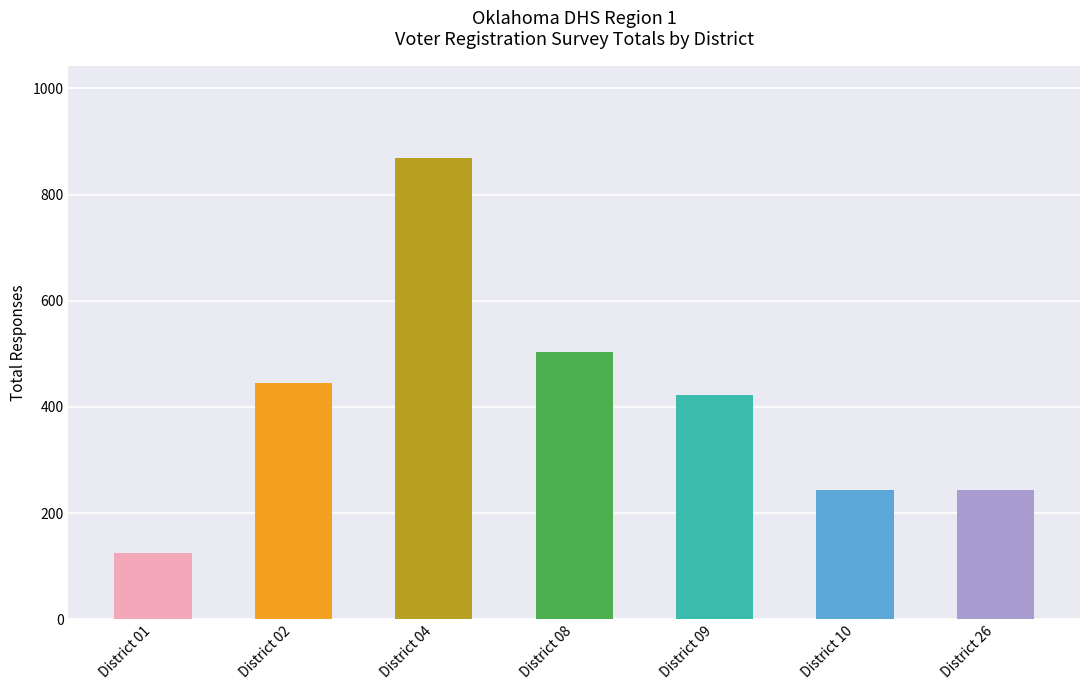

The chart shows a value of 217 at District 08. True or false?

False